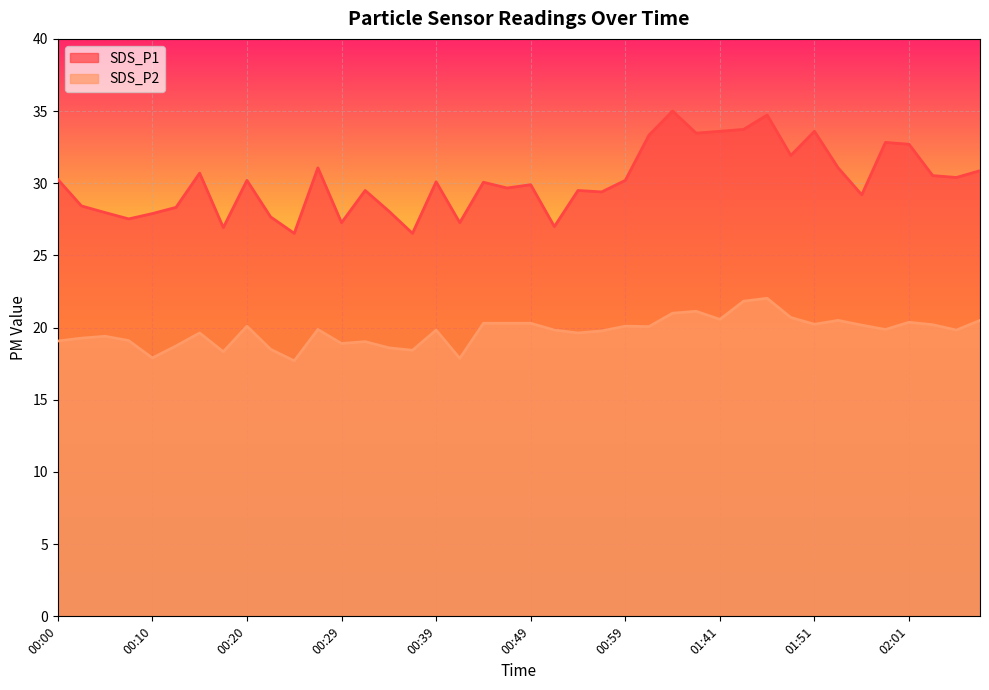

Reading left to right, list all the values displayed in this chart.

SDS_P1: 30.3	28.4	28.0	27.5	27.9	28.3	30.7	26.9	30.2	27.7	26.5	31.1	27.3	29.5	28.1	26.5	30.1	27.3	30.1	29.7	29.9	27.0	29.5	29.4	30.2	33.3	35.0	33.5	33.6	33.7	34.7	31.9	33.6	31.1	29.2	32.8	32.7	30.5	30.4	30.9
SDS_P2: 19.1	19.3	19.4	19.1	17.9	18.7	19.6	18.3	20.1	18.5	17.7	19.9	18.9	19.0	18.6	18.4	19.8	17.9	20.3	20.3	20.3	19.8	19.6	19.8	20.1	20.1	21.0	21.1	20.6	21.8	22.0	20.7	20.2	20.5	20.2	19.9	20.4	20.2	19.8	20.5